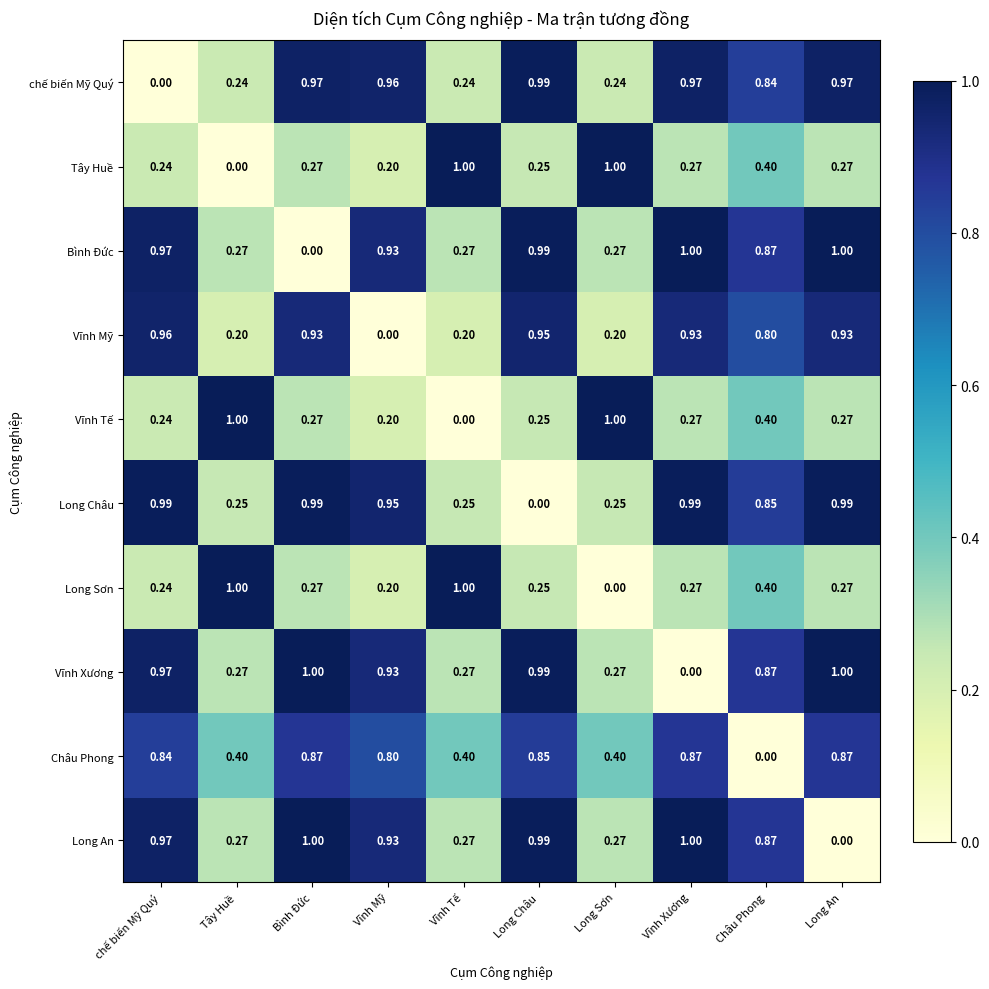

At which label is Long Sơn closest to 0?

Long Sơn